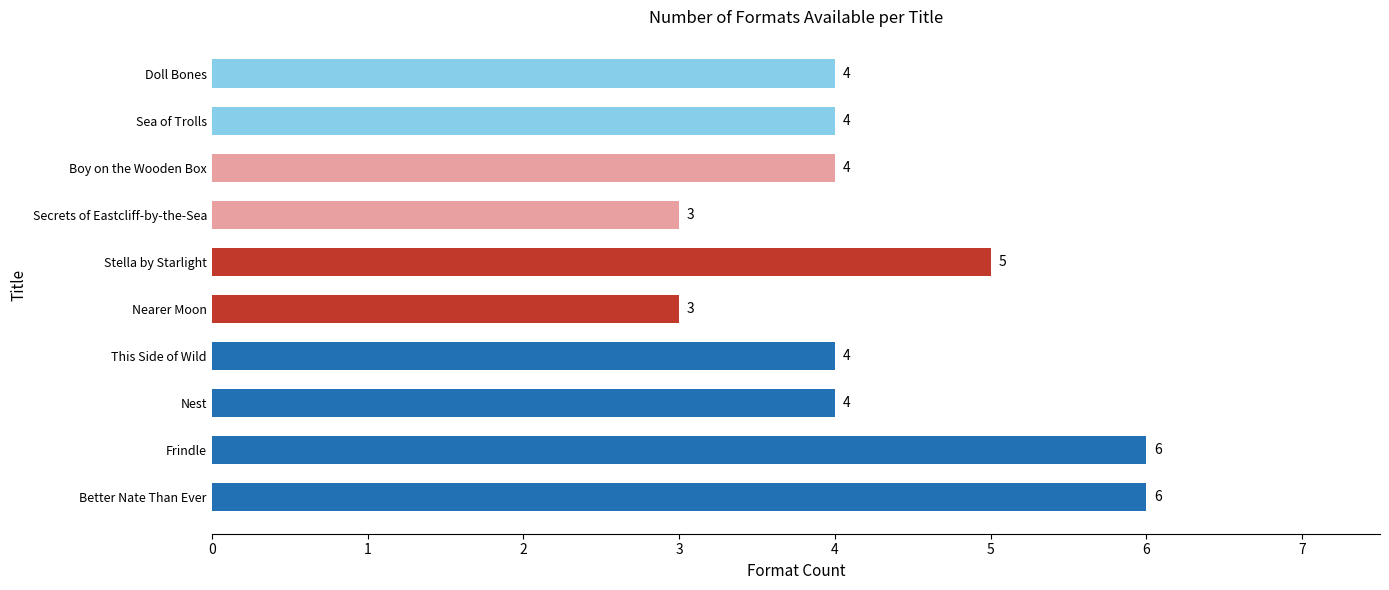

What is the greatest value displayed?

6